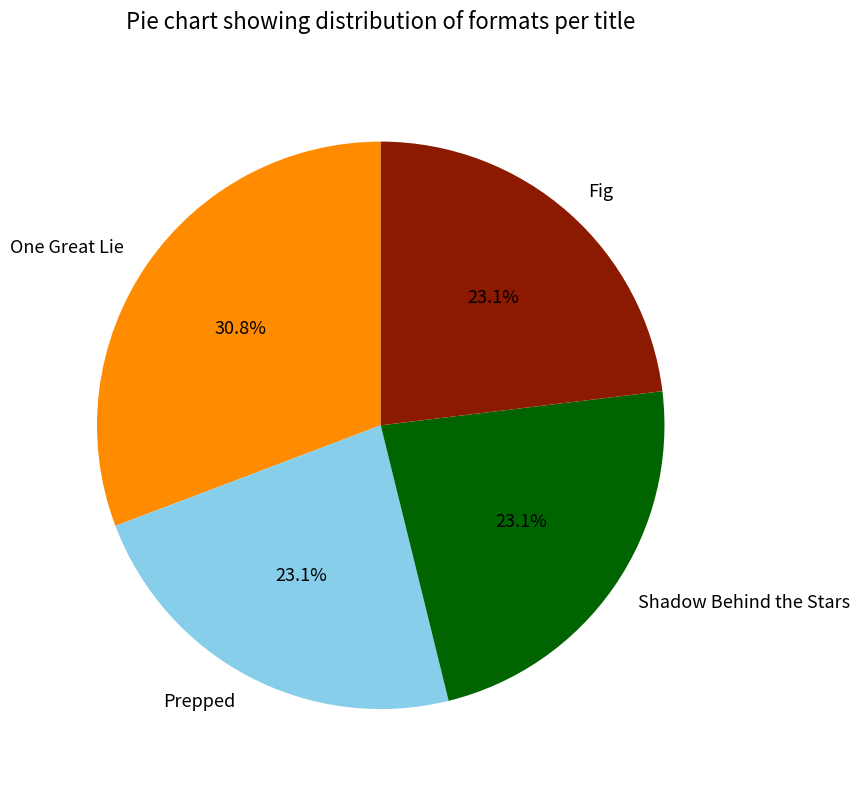

How many segments does this pie chart have?

4